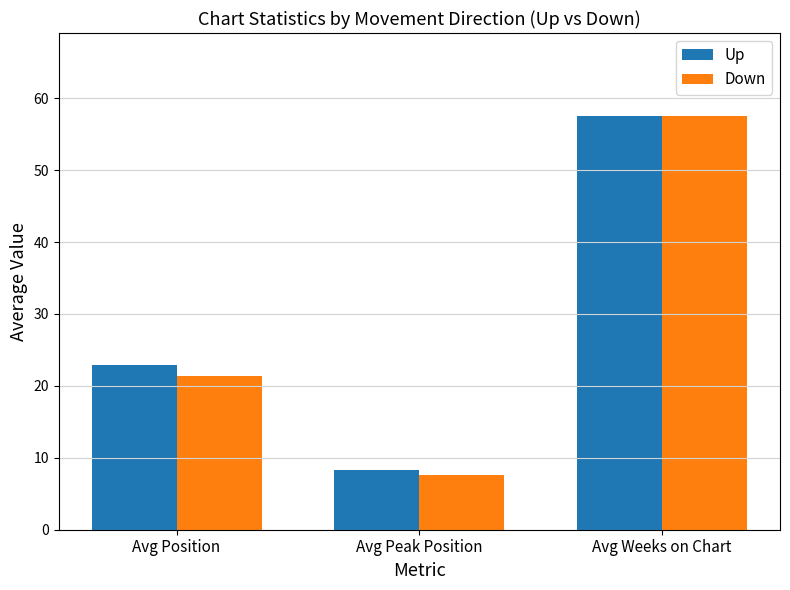

At how many categories does at least one series exceed 47?

1